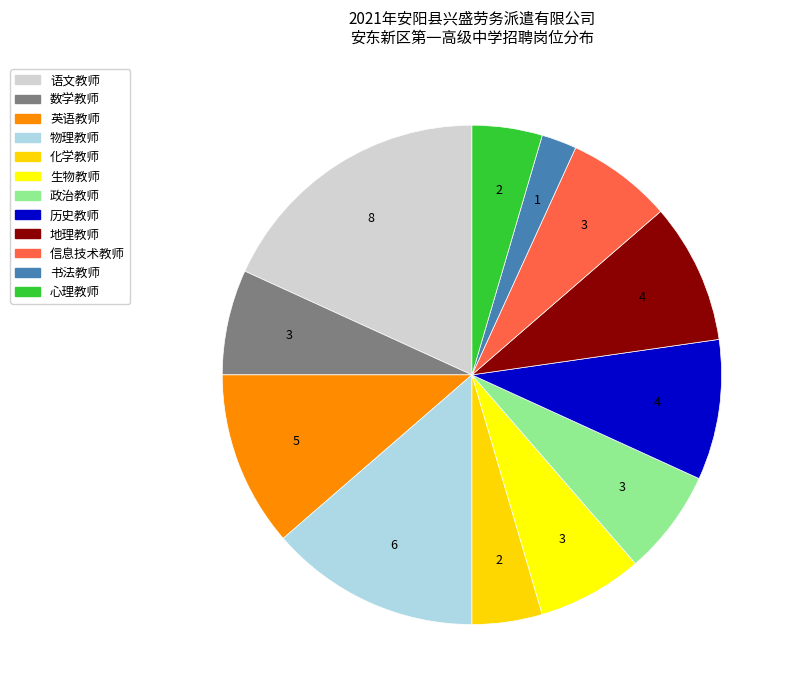

Count the number of slices in the pie.

12